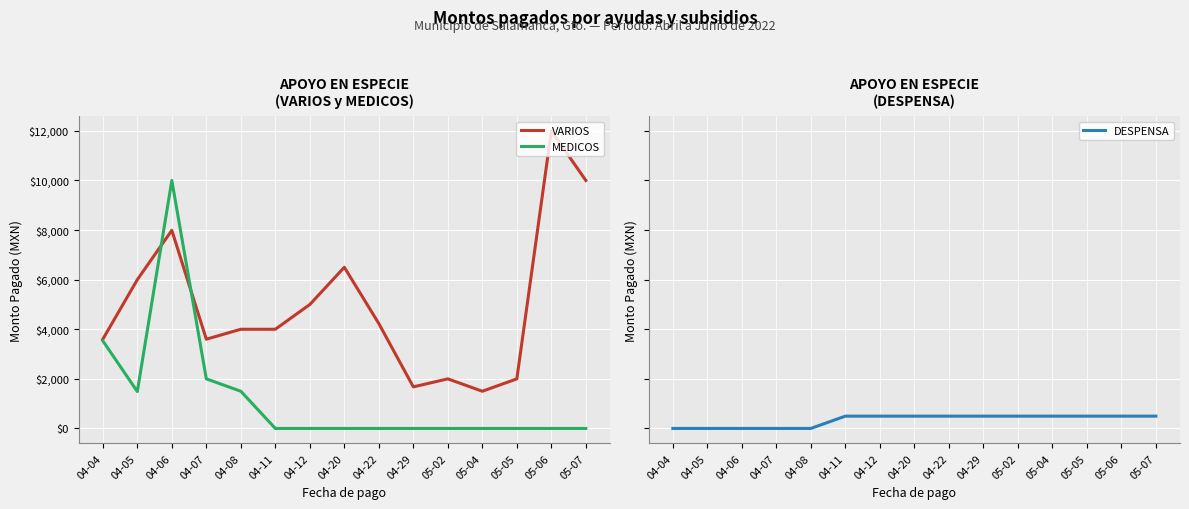

What is the label of the 15th point from the left?

05-07